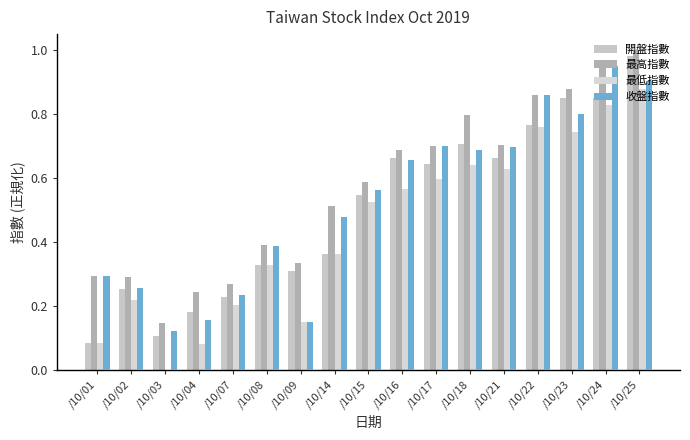

What are all the series names shown in the legend?

開盤指數, 最高指數, 最低指數, 收盤指數